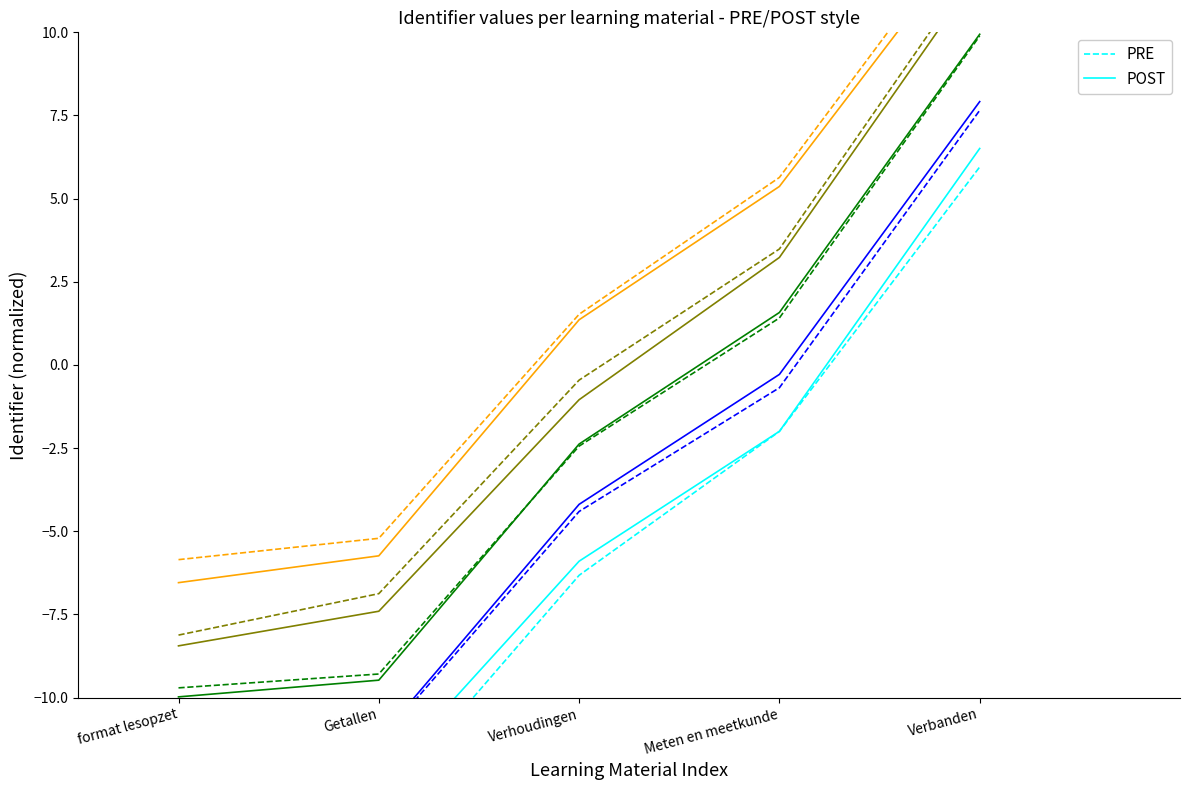

What is the spread (max minus min) of values at Verhoudingen?

0.4